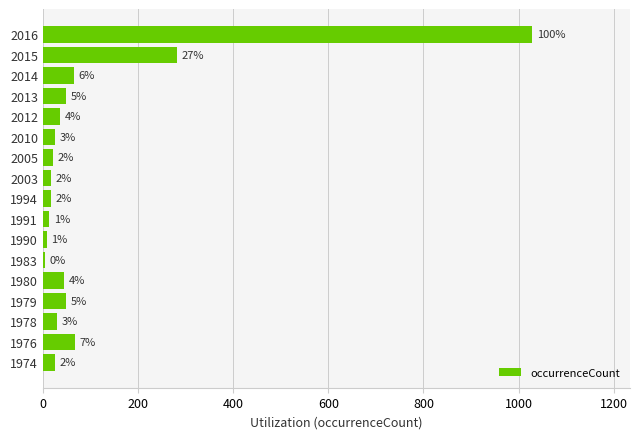

How many bars are there in total?

17